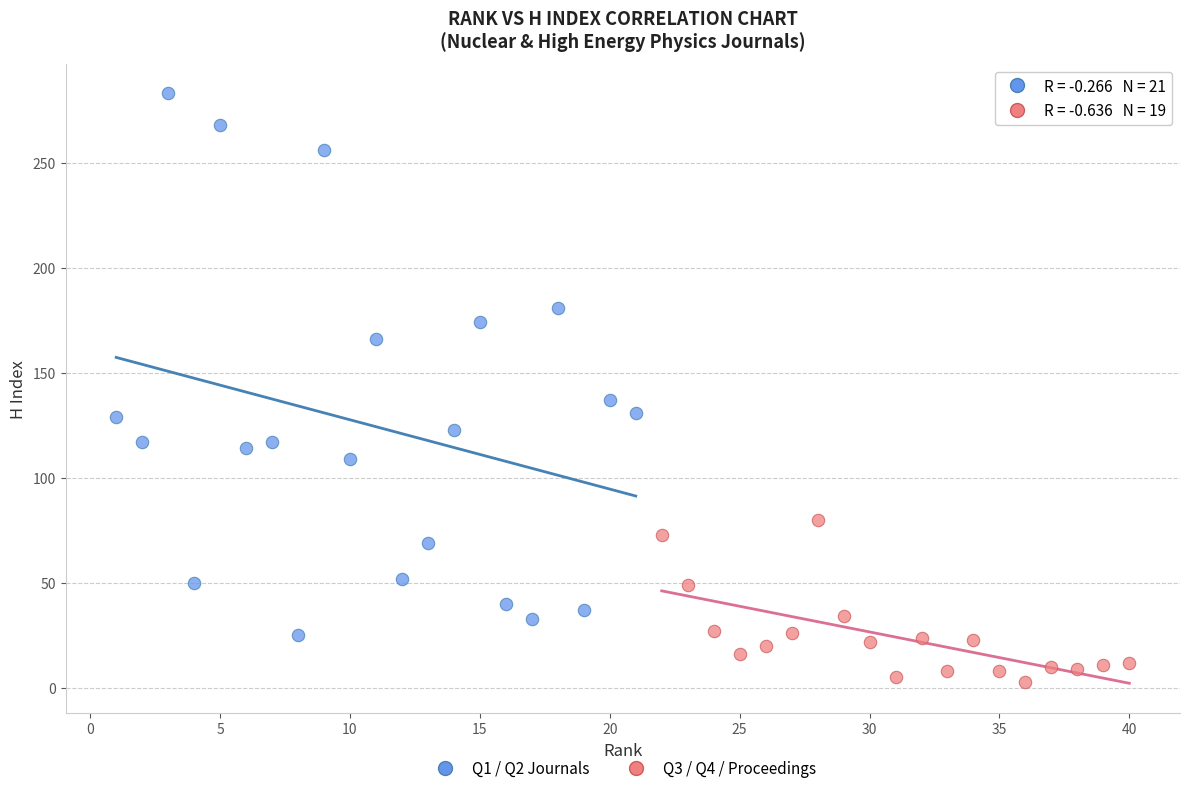

Which series reaches the minimum Y coordinate?

Q3 / Q4 / Proceedings